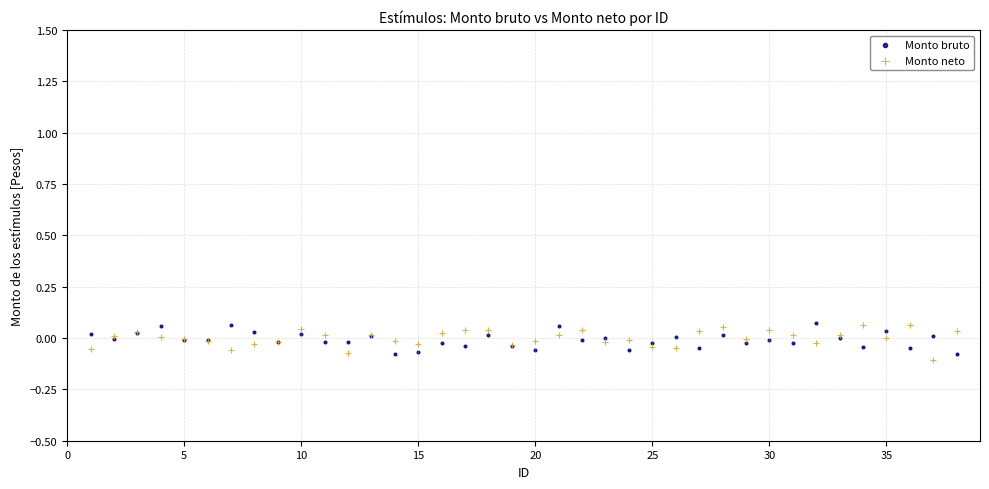

What are all the series names shown in the legend?

Monto bruto, Monto neto